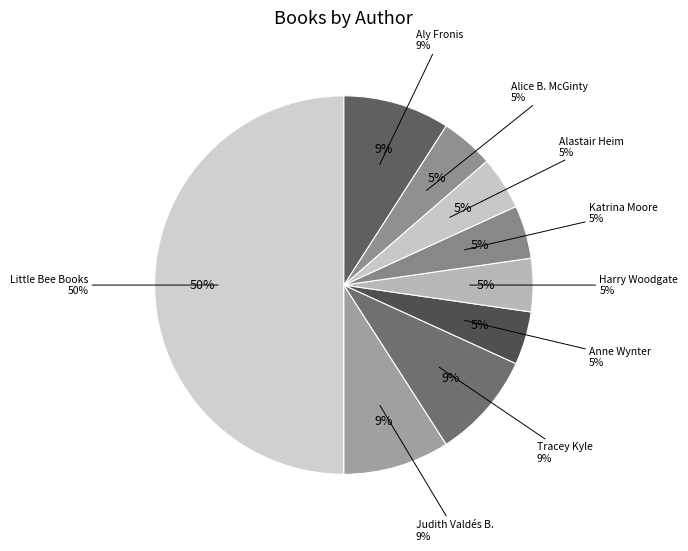

What is the change in value from Little Bee Books to Alastair Heim?

-10